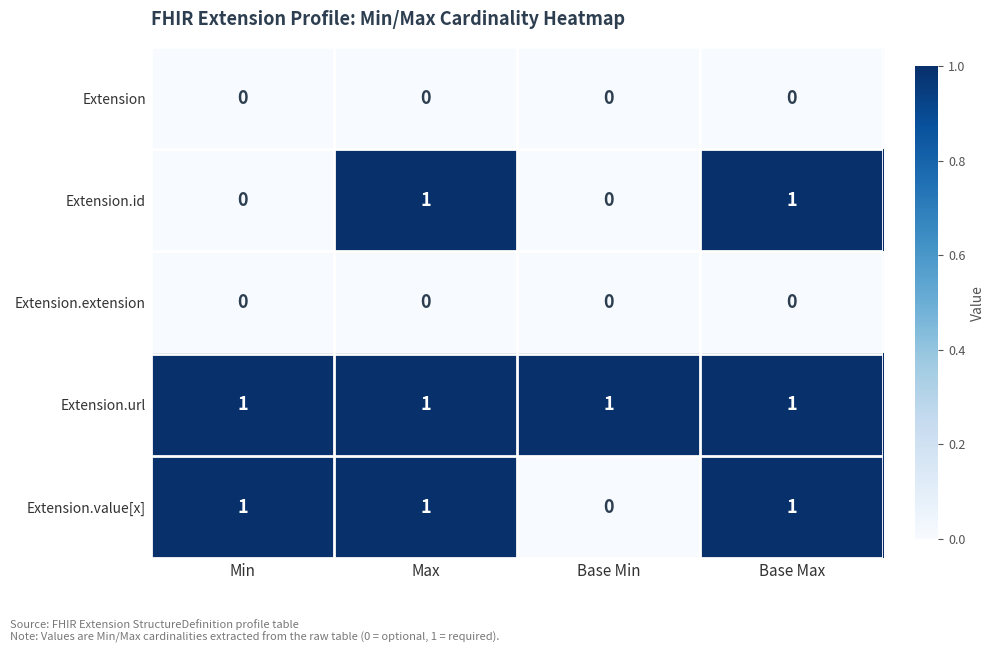

What is the difference between the highest and lowest values at Min?

1